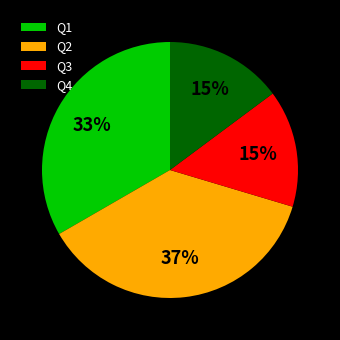

Approximately how many times larger is the value at Q3 compared to Q4?

1.0